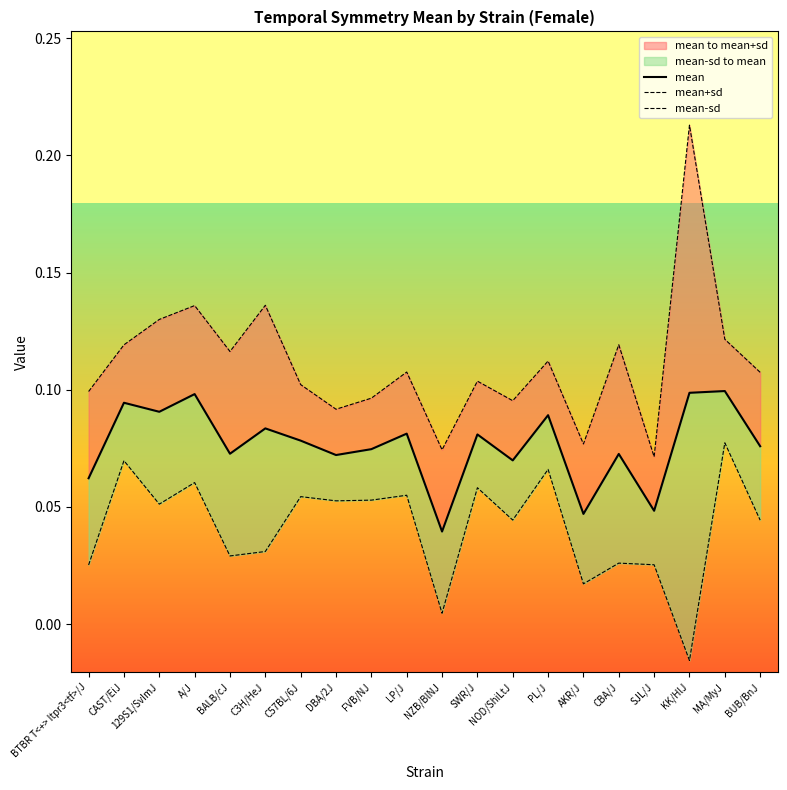

True or false: mean-sd has a value of 0.1 at FVB/NJ.

True